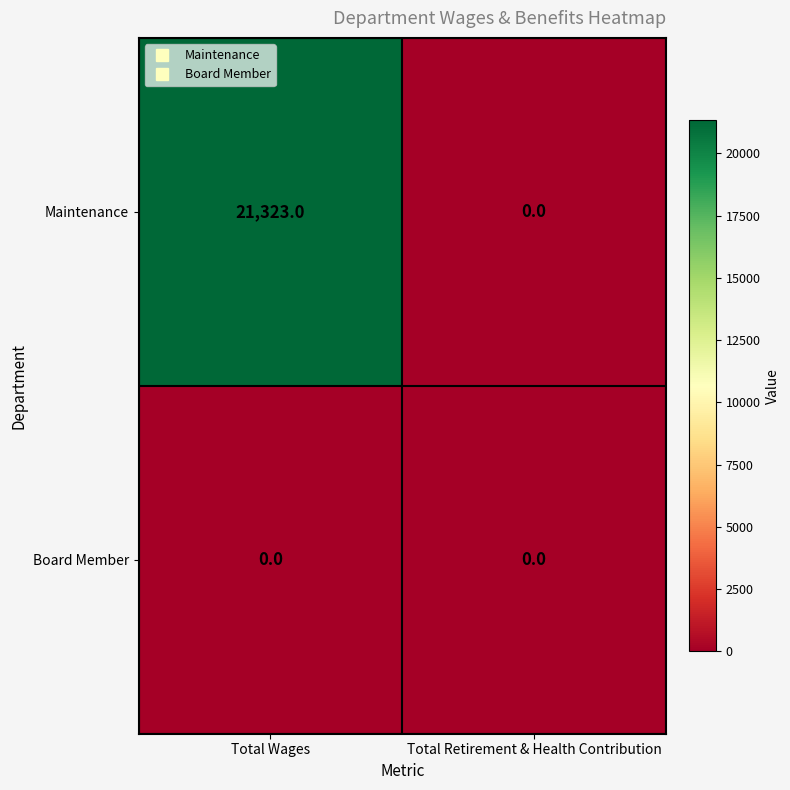

What is the sum of the Maintenance values at Total Wages and Total Retirement & Health Contribution?

21323